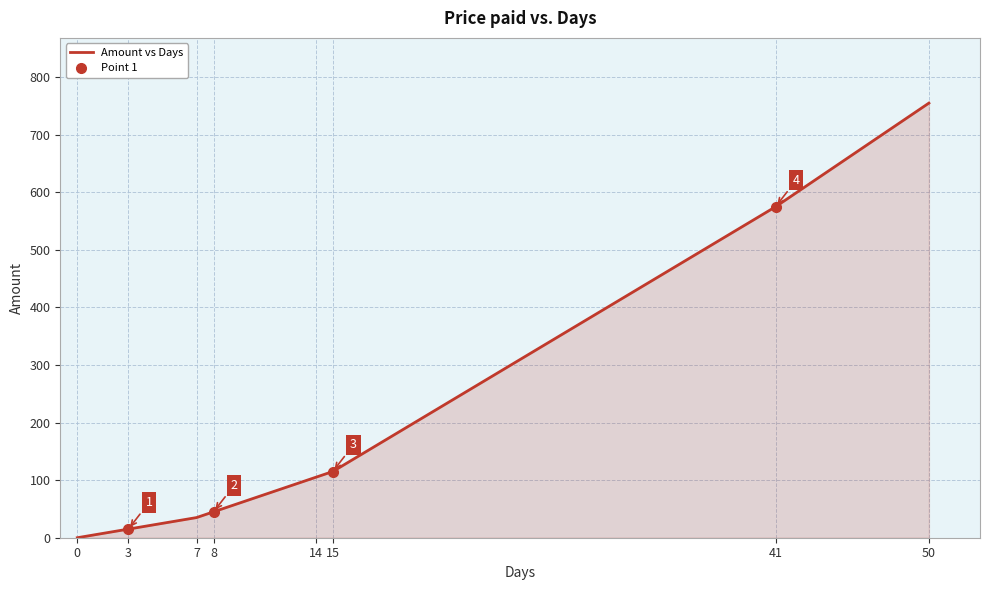

Rank the categories by value from lowest to highest.

0, 3, 7, 8, 14, 15, 41, 50